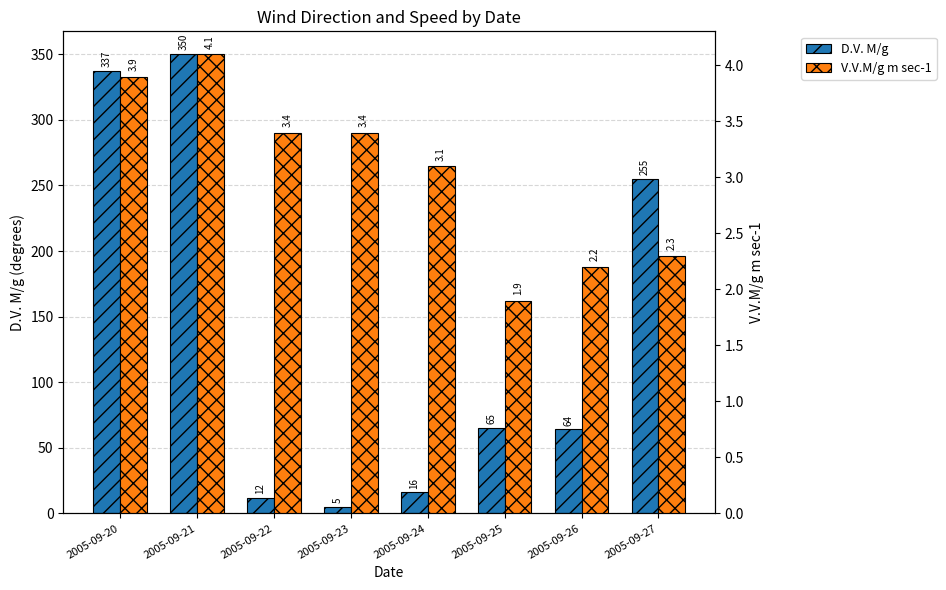

What is the spread (max minus min) of values at 2005-09-21?

345.9